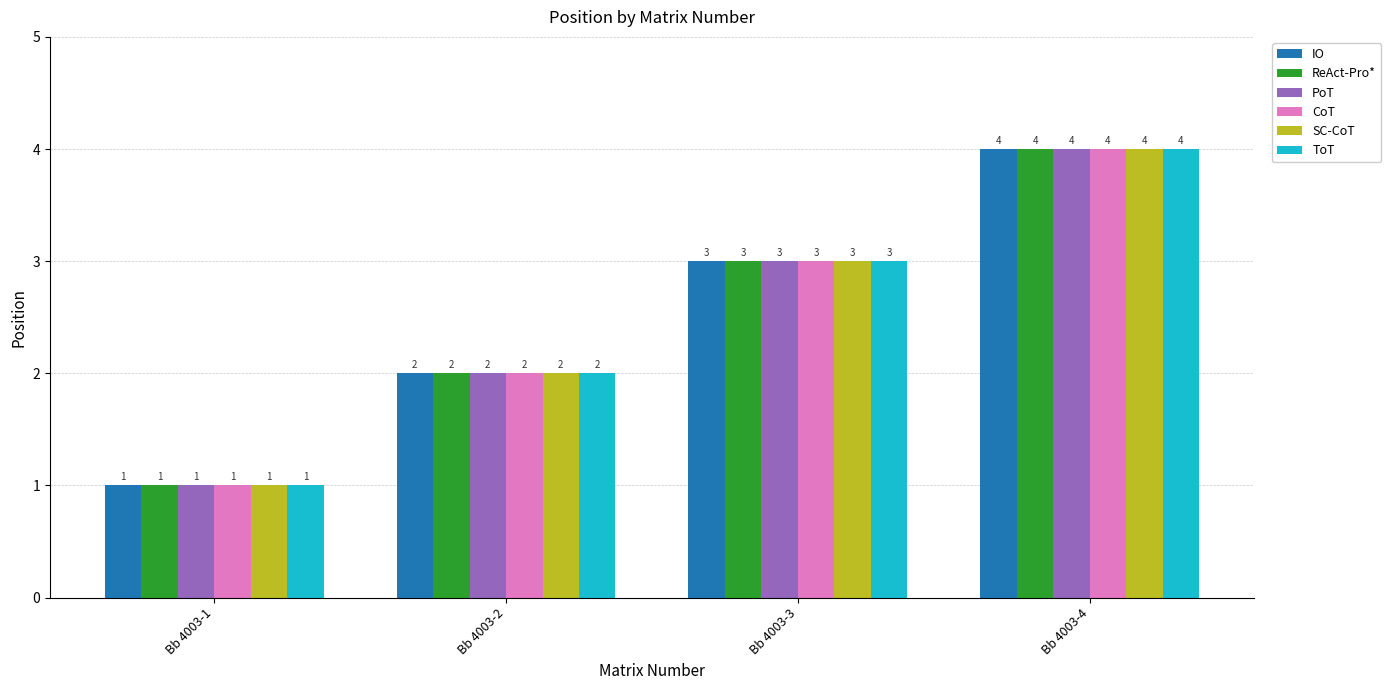

What is the sum of all IO values?

10